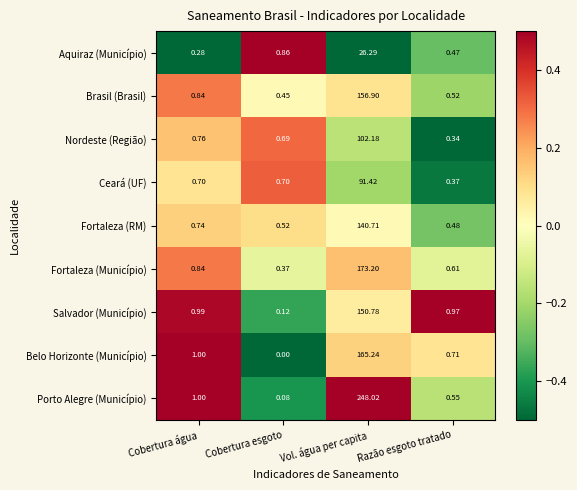

Which series has the largest total across all categories?

Porto Alegre (Município)